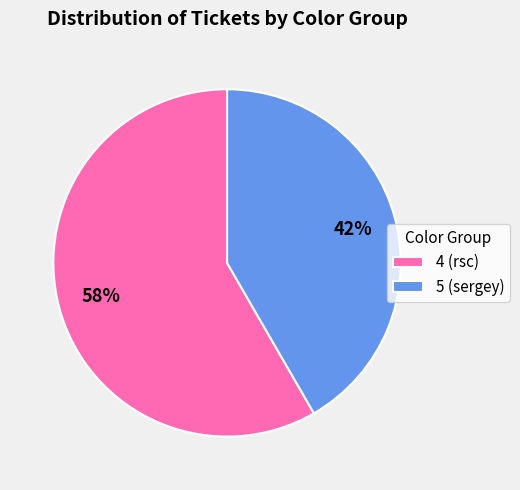

Which category has the biggest portion of the pie?

4